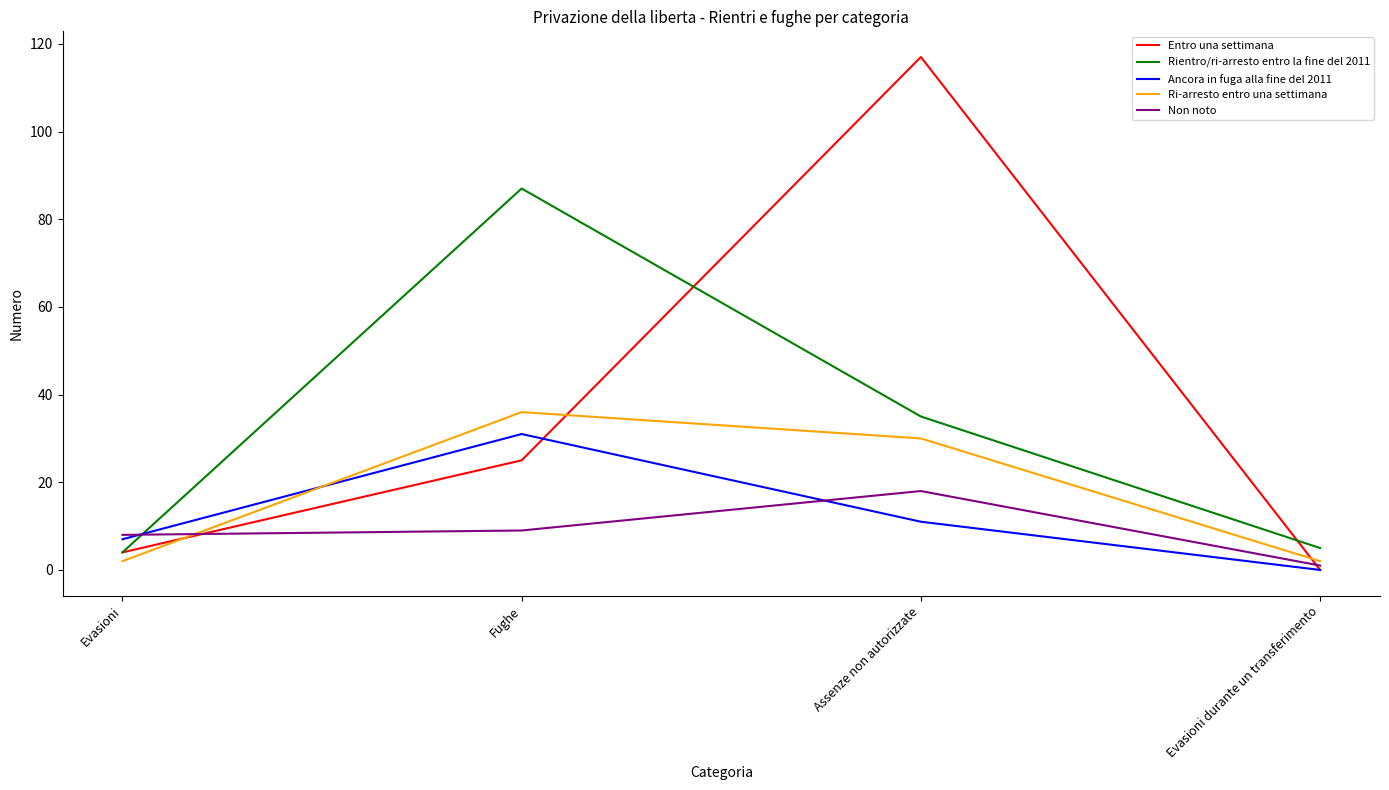

What is the total value across all series at Assenze non autorizzate?

211